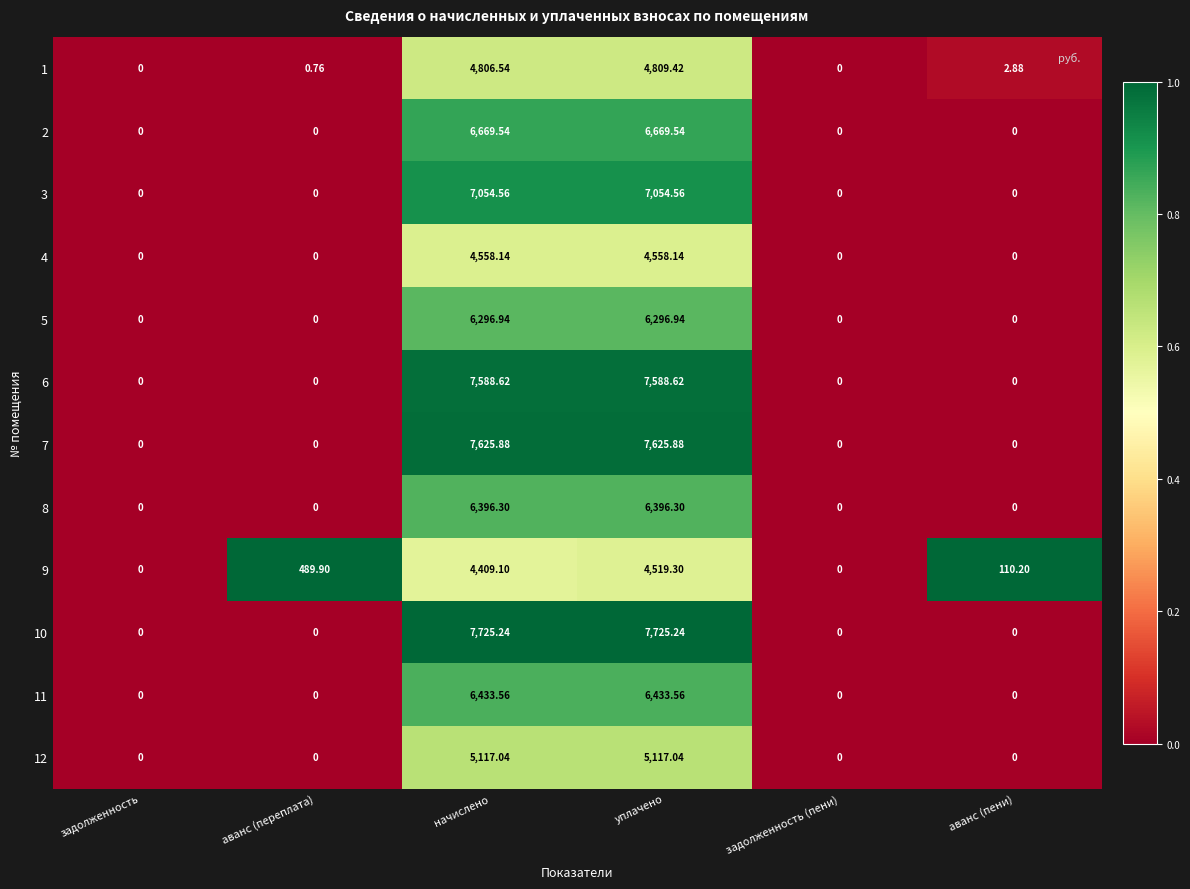

Is the value of 11 at аванс (переплата) greater than the value of 6 at уплачено?

No